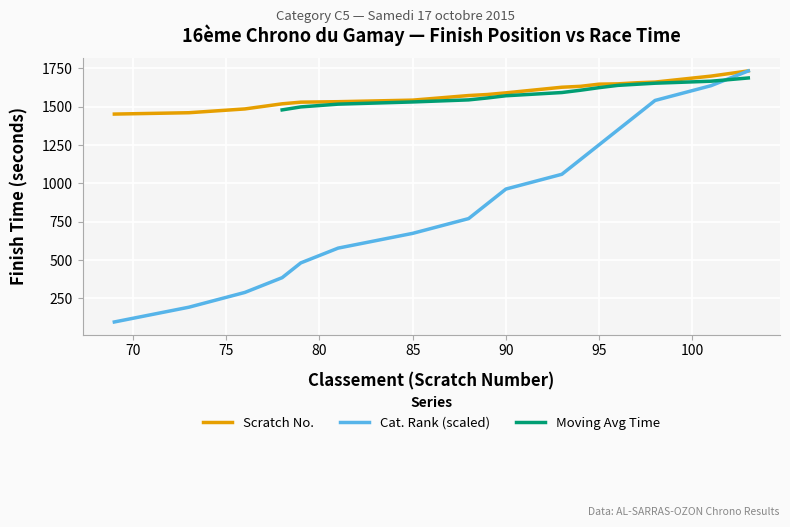

Is it true that Scratch No. equals 2329.6 at 95?

False